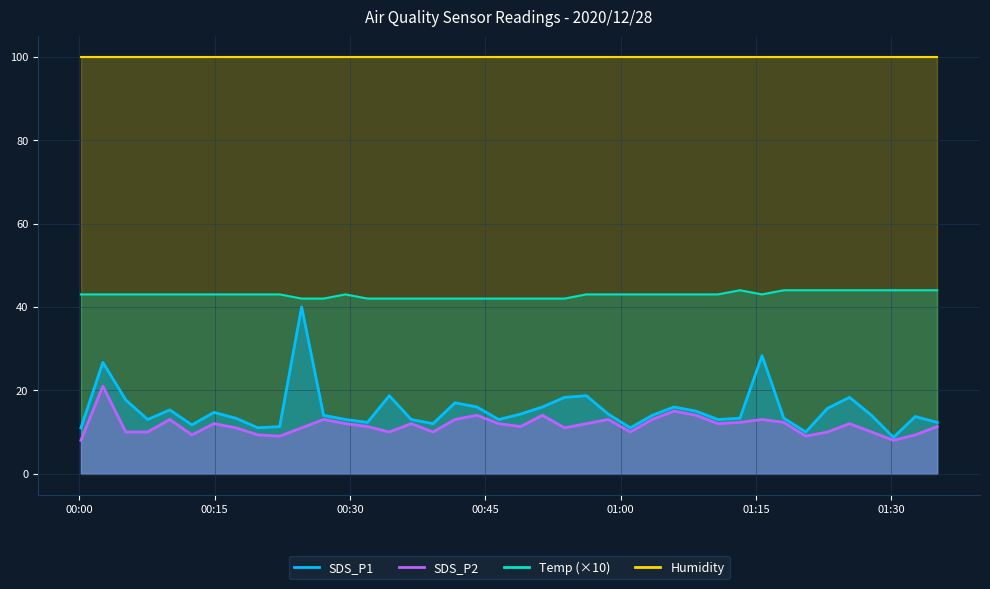

True or false: SDS_P1 and SDS_P2 cross at least once.

False